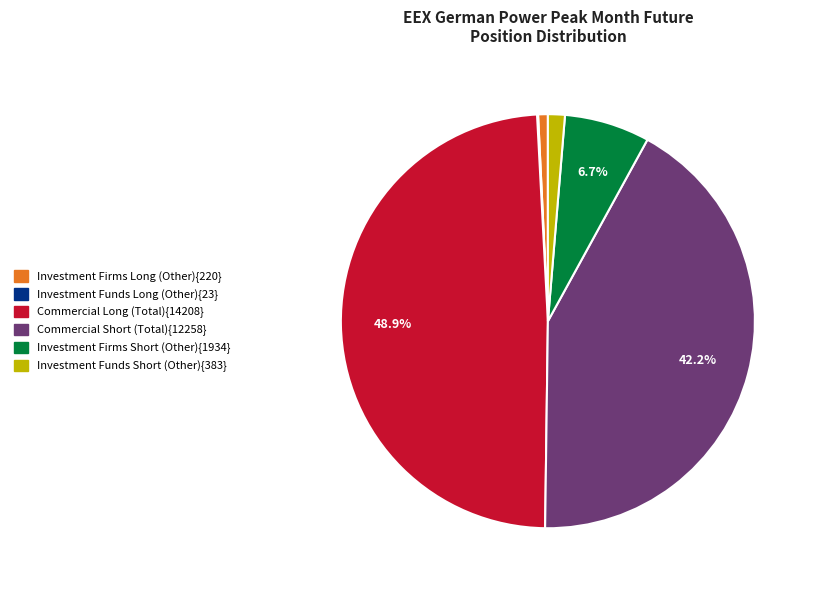

Is there any slice that represents more than half of the pie?

No